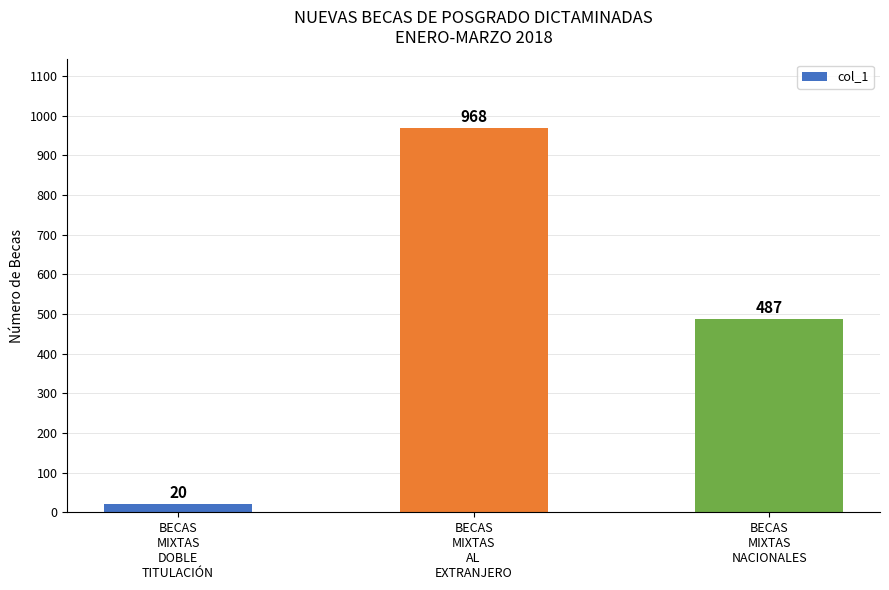

The value at BECAS
MIXTAS
DOBLE
TITULACIÓN is 20. True or false?

True